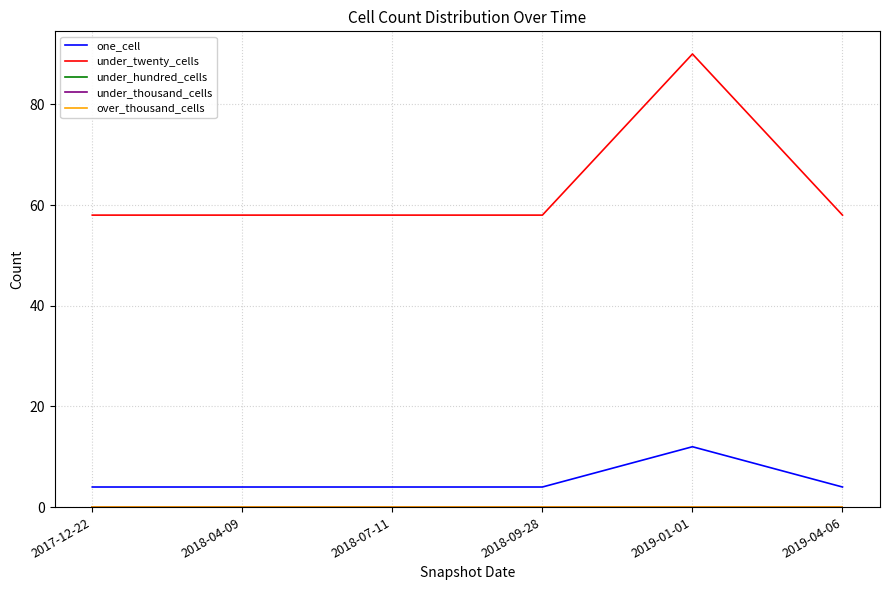

Does the chart display data point markers on the line(s)?

No